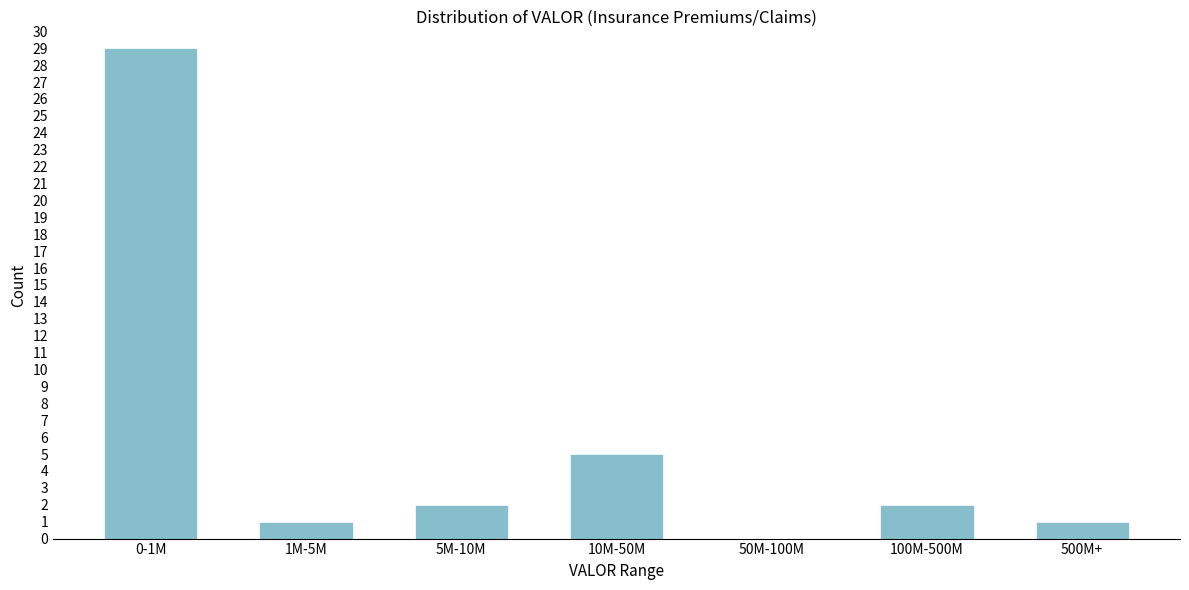

Reading left to right, what are all the values shown in this chart?

0-1M=29	1M-5M=1	5M-10M=2	10M-50M=5	50M-100M=0	100M-500M=2	500M+=1